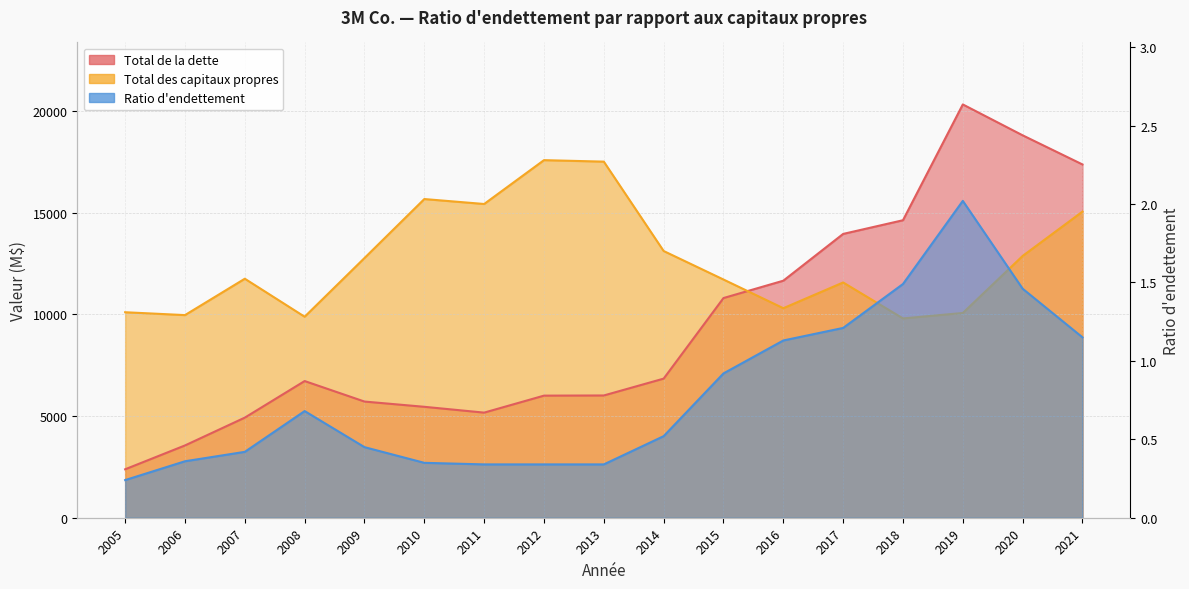

What is the difference between the maximum and second lowest values in the Ratio d'endettement series?

1.7